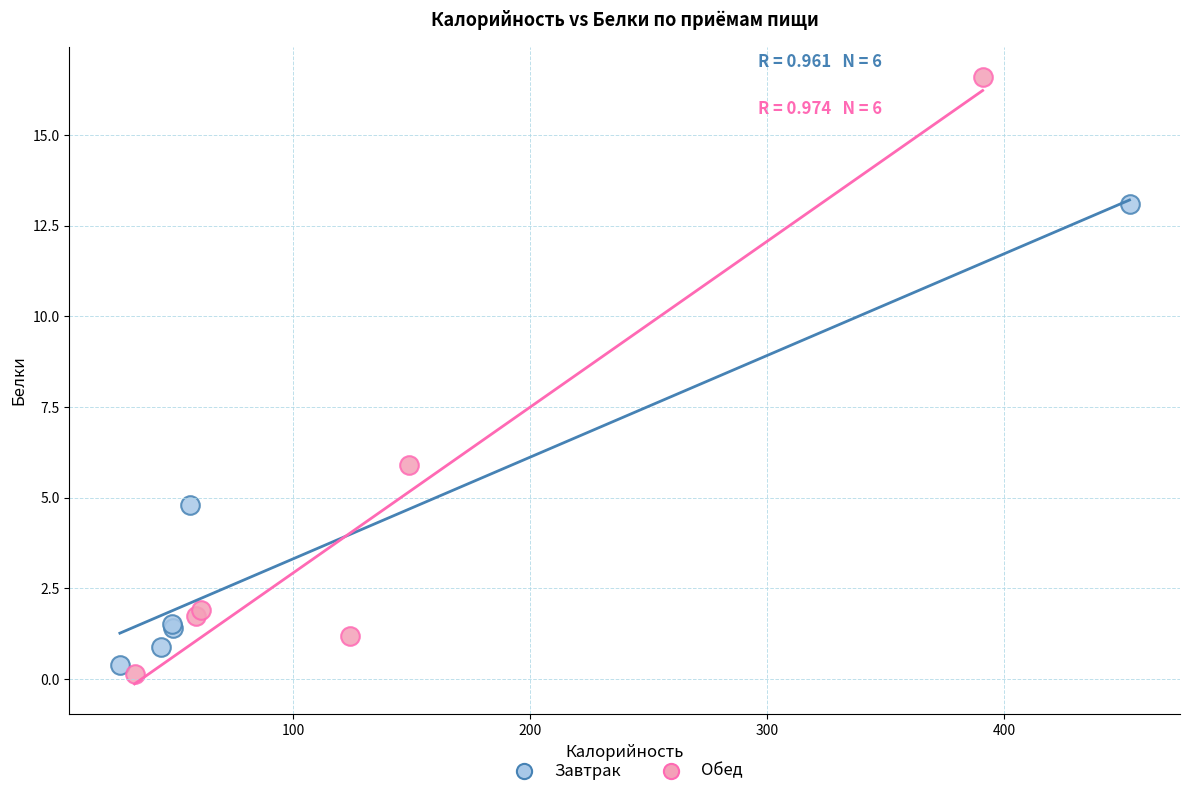

Which series contains the highest Y value?

Обед